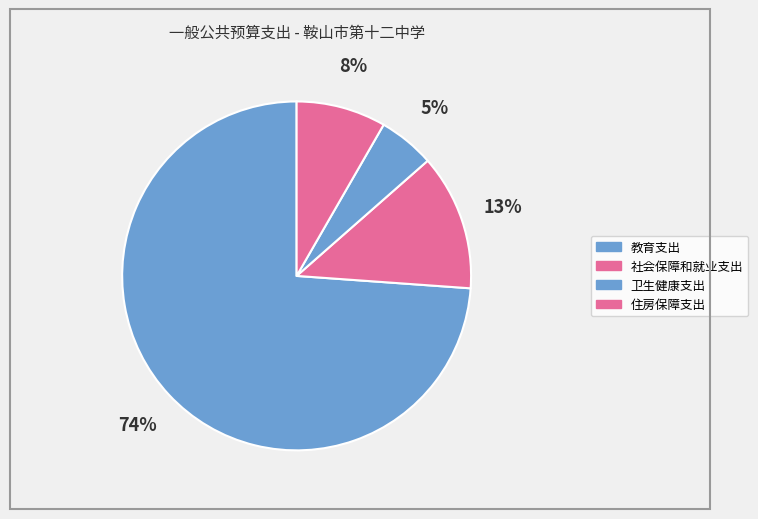

How many segments does this pie chart have?

4